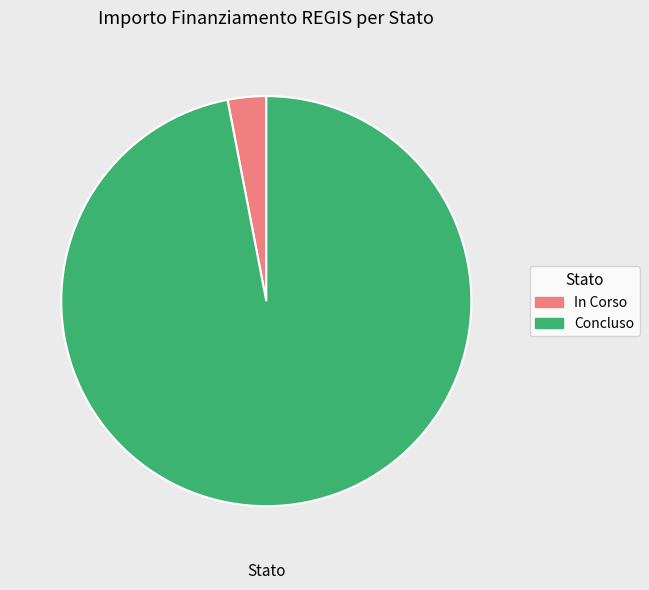

Which slice is the largest?

Concluso